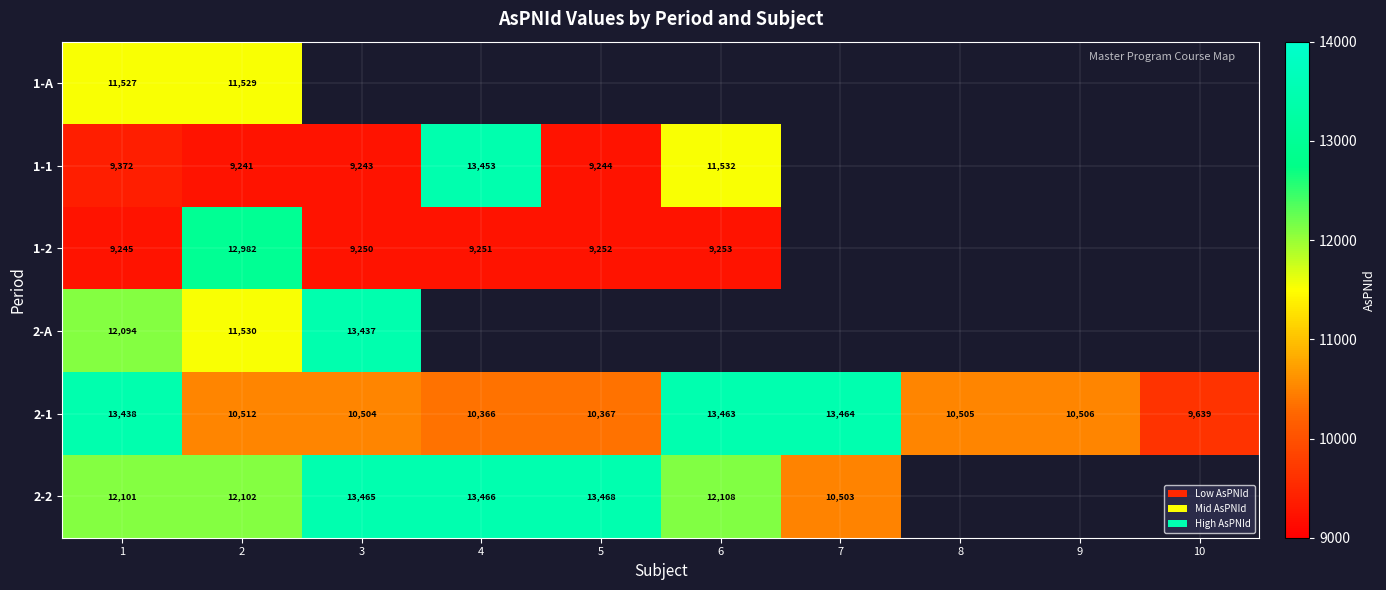

What is the smallest value displayed?

9241.0